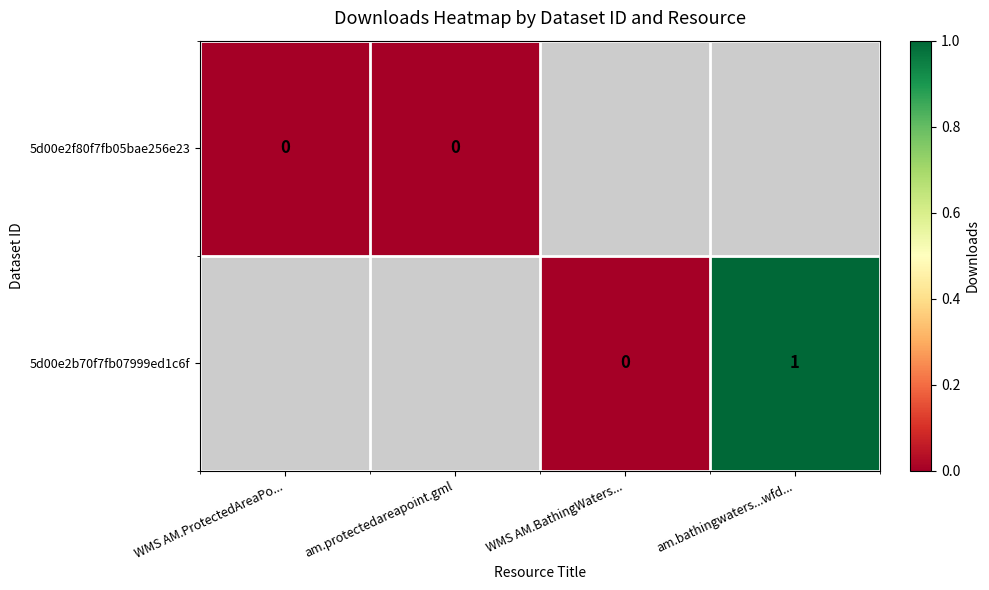

The value of 5d00e2b70f7fb07999ed1c6f at am.bathingwaters...wfd... is 1. True or false?

True